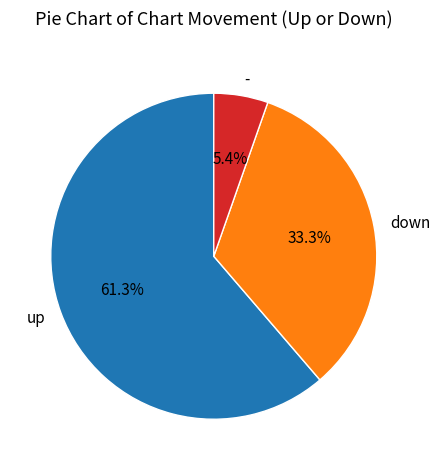

Which has a higher value, up or down?

up